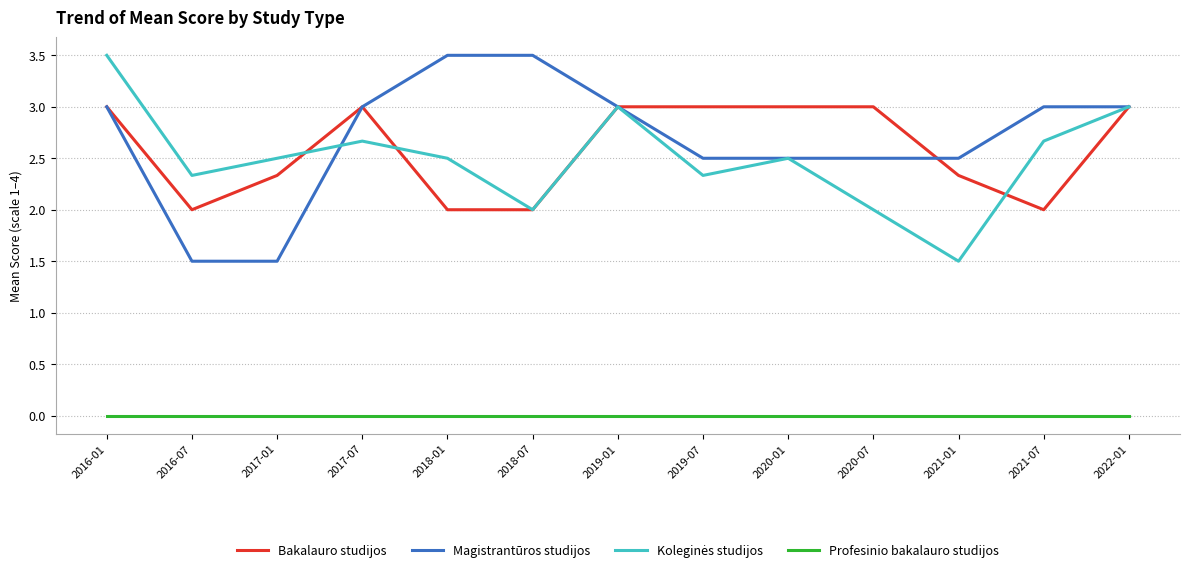

What position from the right is 2021-07?

2